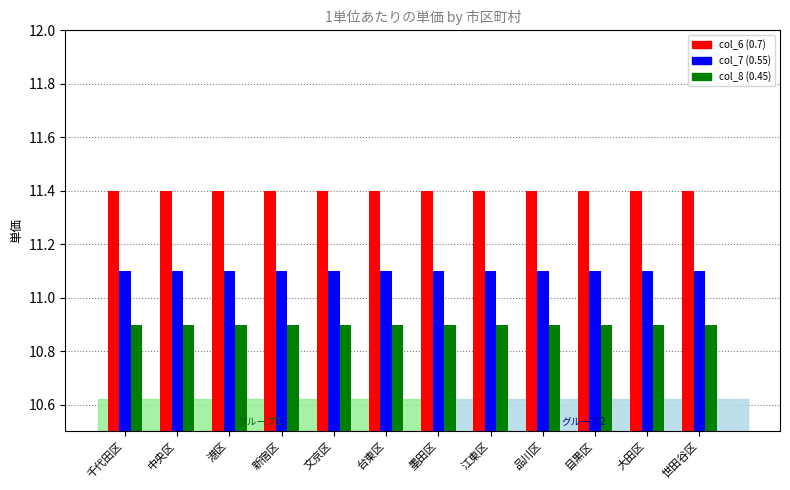

Does the chart contain stacked bars?

No